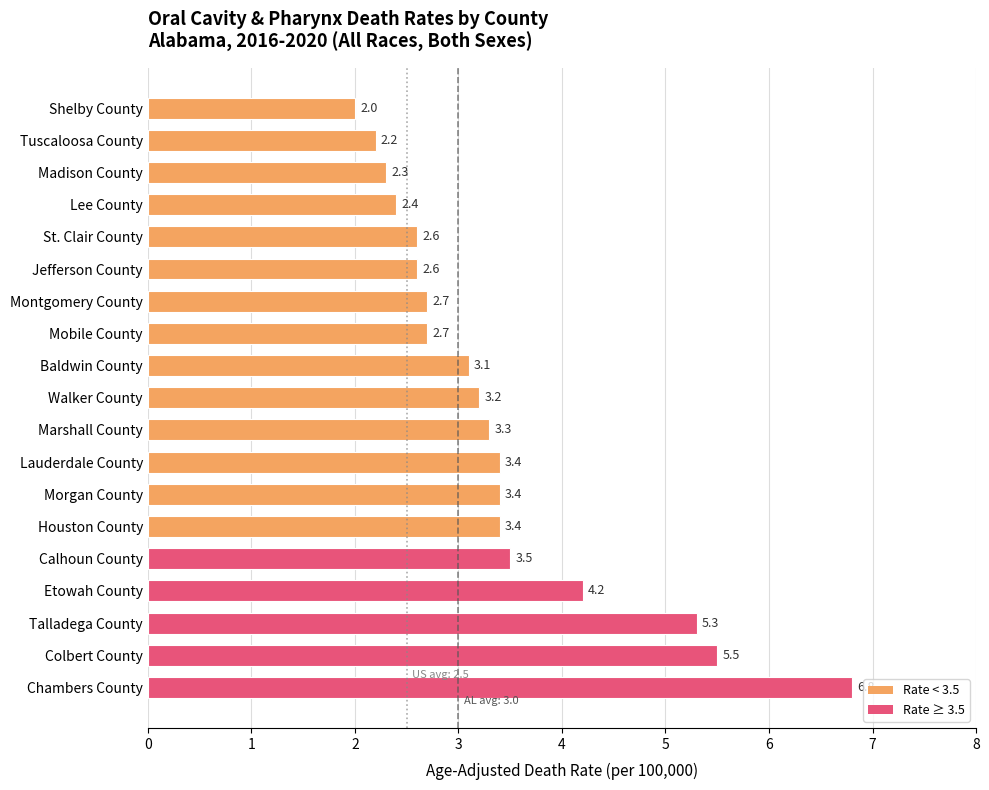

Count the number of values greater than 3.

11